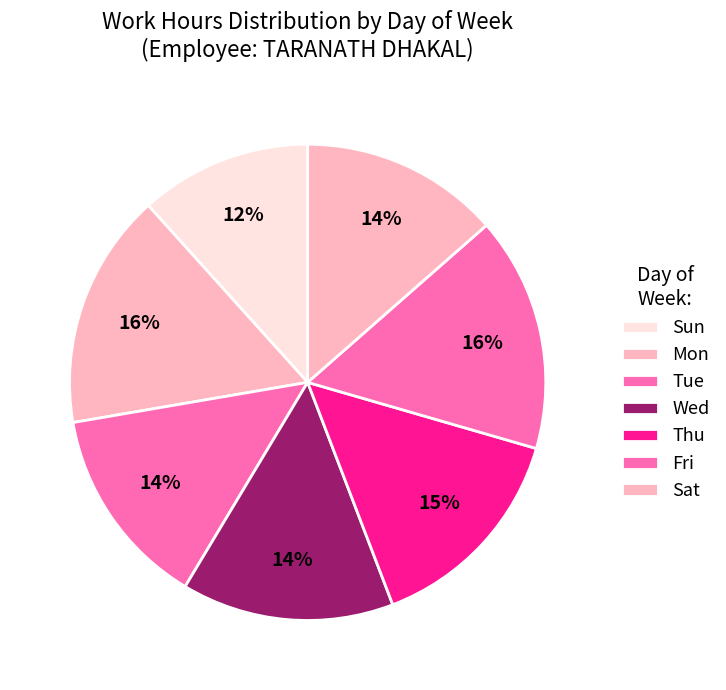

How many segments does this pie chart have?

7